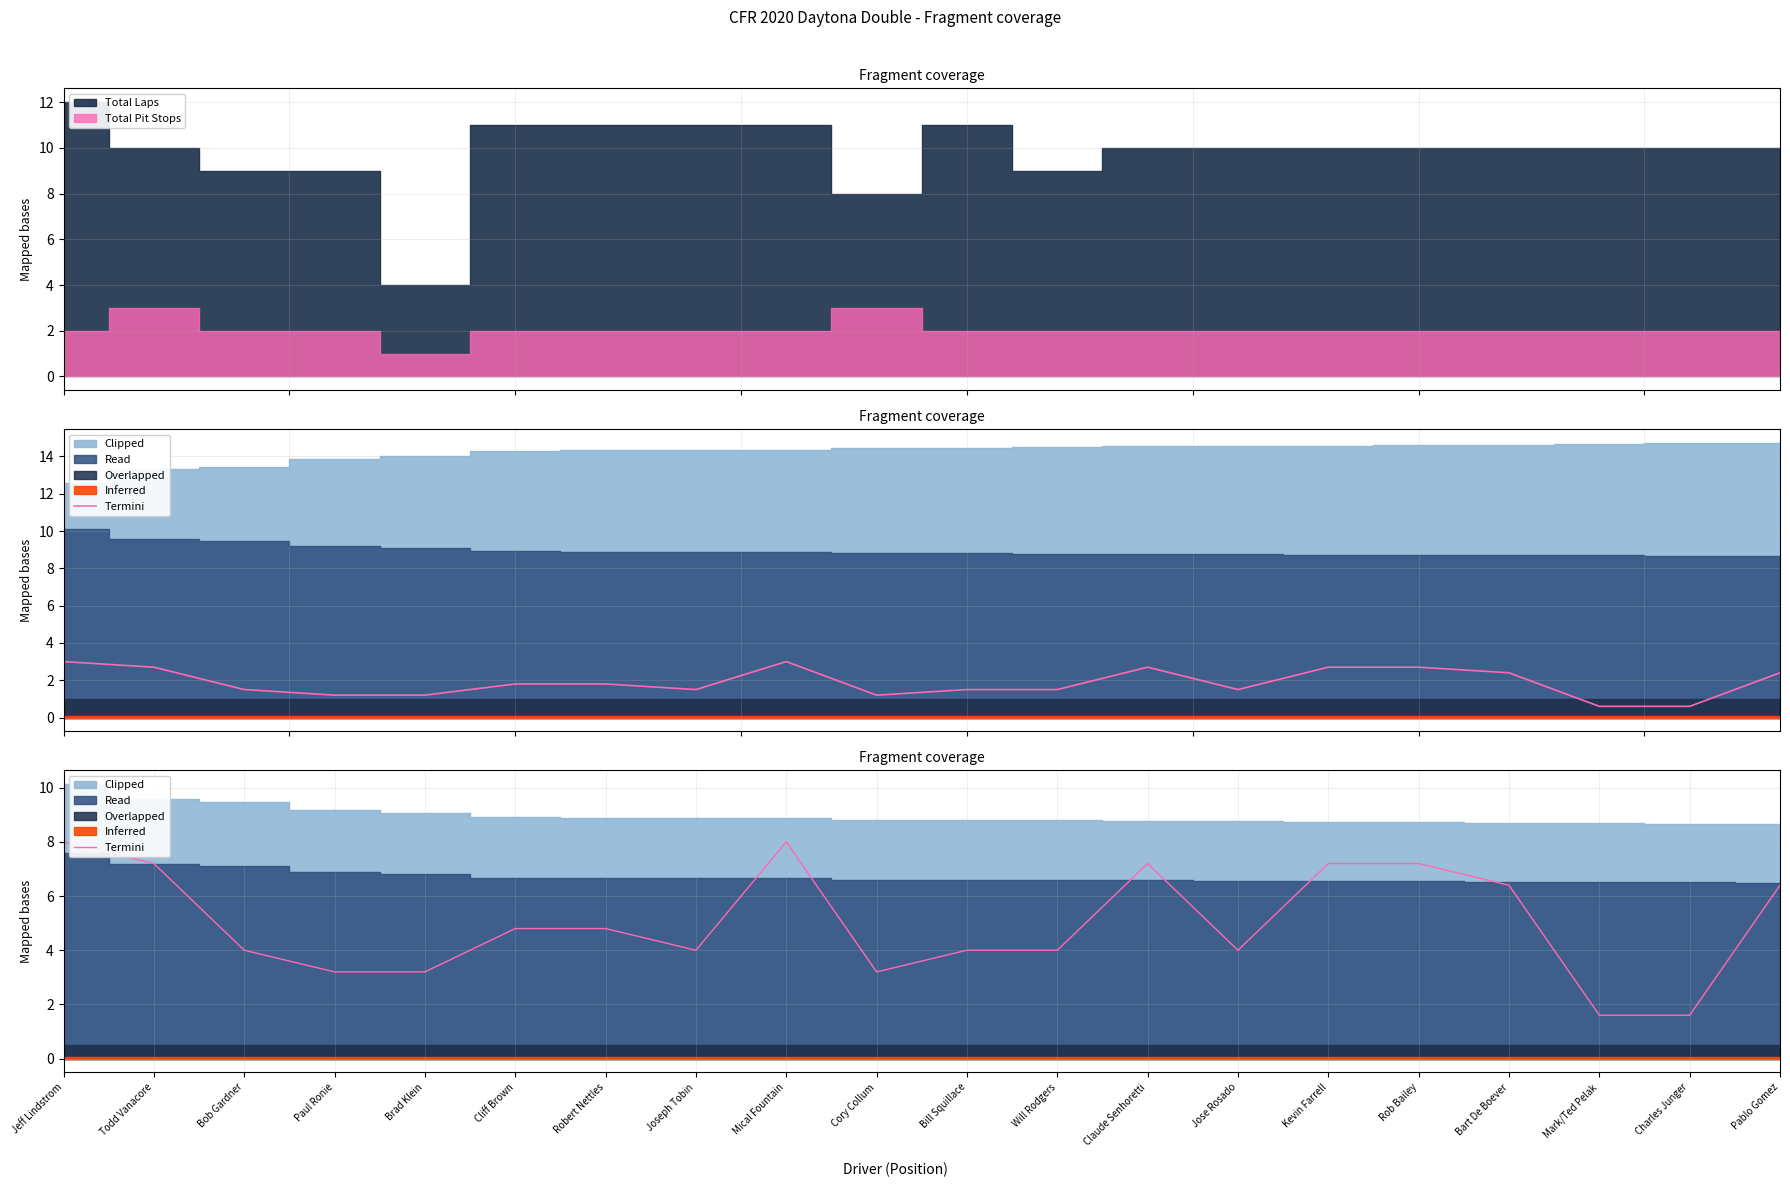

What is the value of the 15th point from the left?

7.2